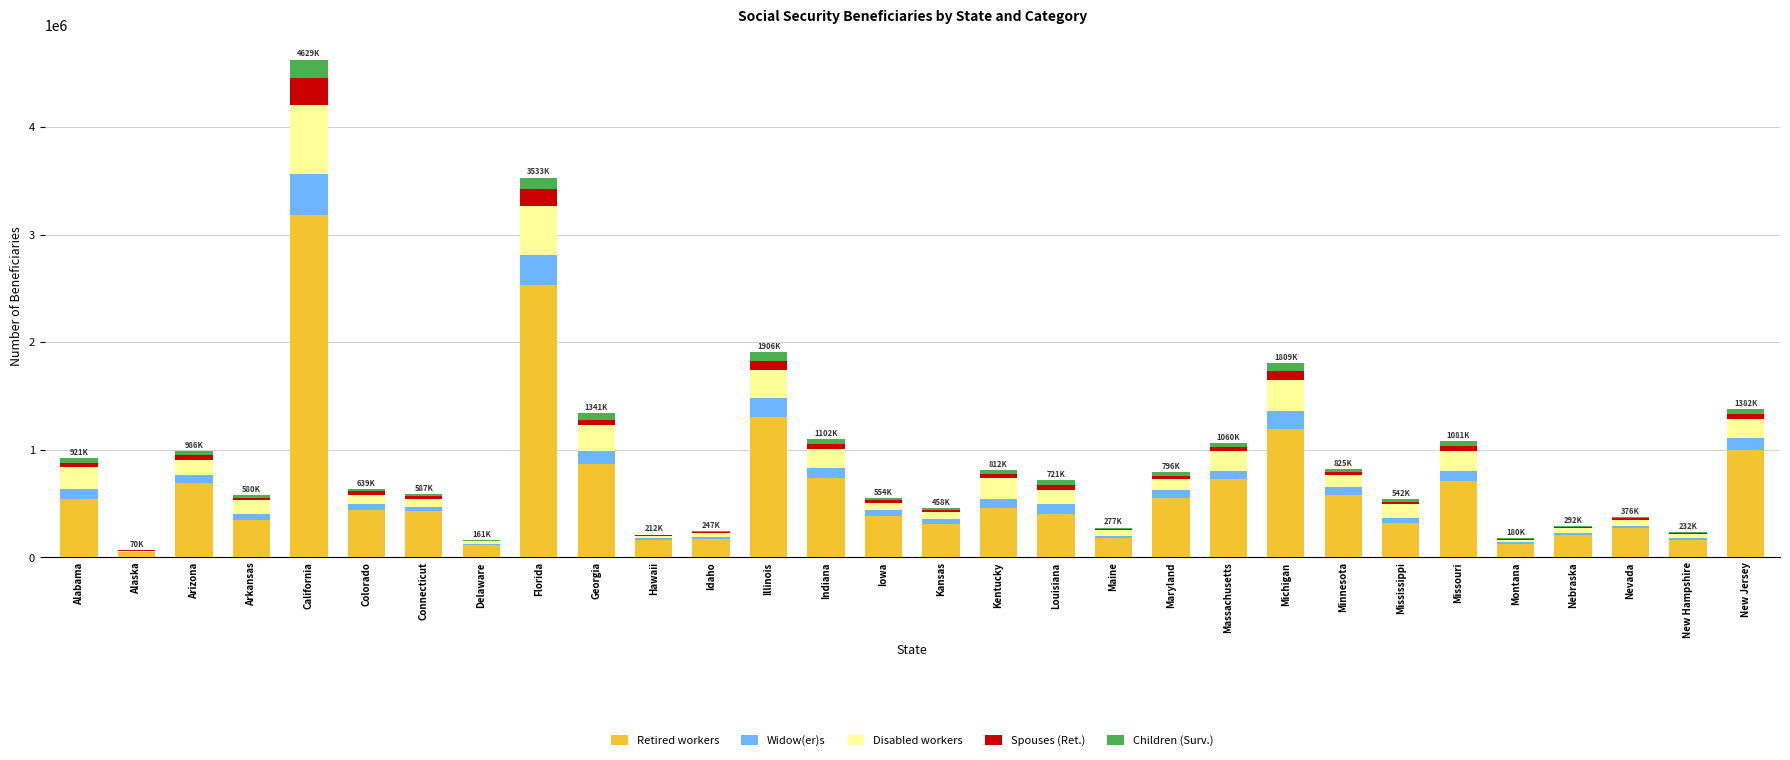

At which label does Retired workers first exceed 443673?

Alabama